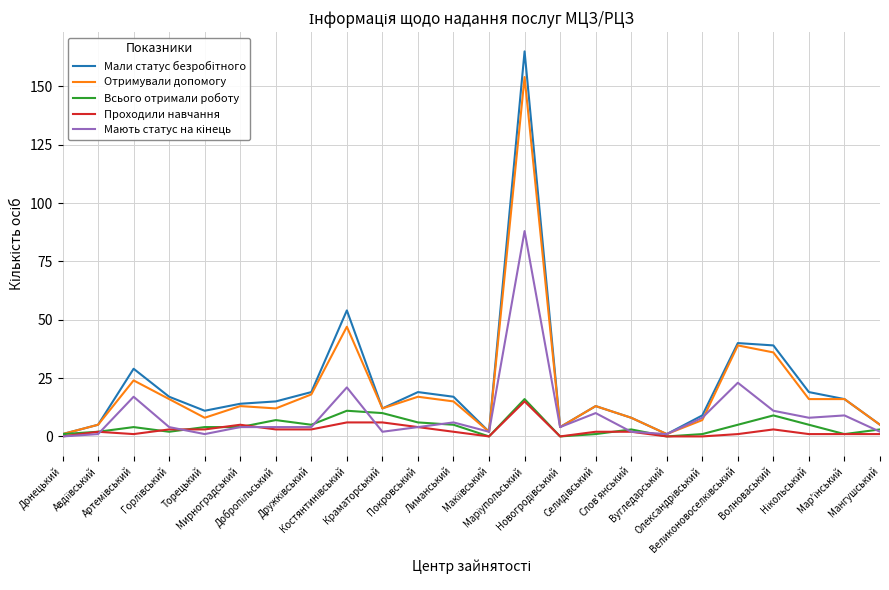

What is the highest value of the Проходили навчання series?

15